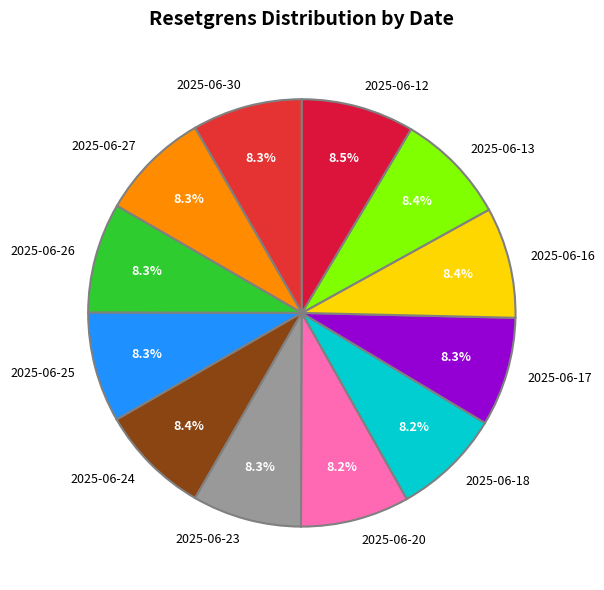

What percentage is the 2025-06-18 slice, to the nearest percent?

8%